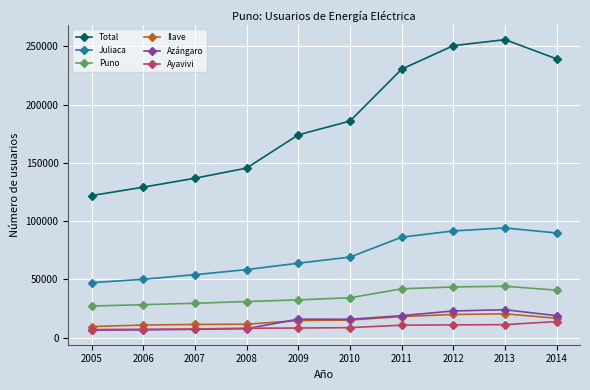

What is the total value across all series at 2005?

218652